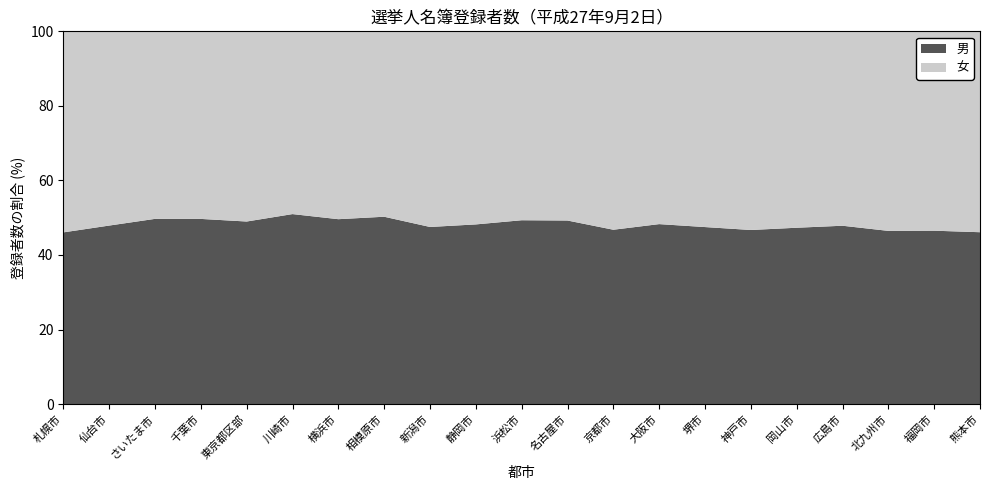

Reading left to right, what are all the values shown in this chart?

女: 875225	448362	512780	389834	3825871	577203	1520051	289778	347492	303919	326198	923257	613307	1114103	357570	664005	297336	495228	425125	640147	317404
男: 747605	412178	506533	384901	3673224	600177	1496370	292873	314681	282881	317522	895970	539049	1040310	323458	582034	267016	454412	369077	556793	271612